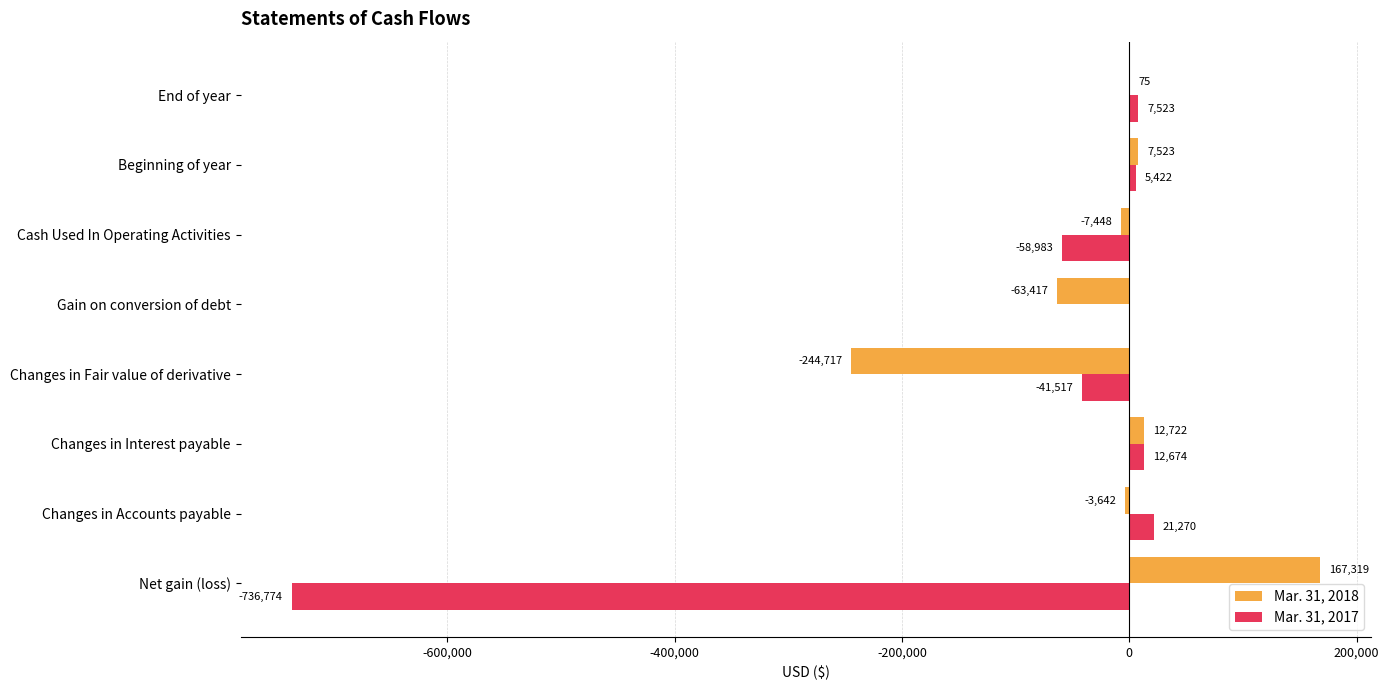

What is the total value across all series at Changes in Interest payable?

25396